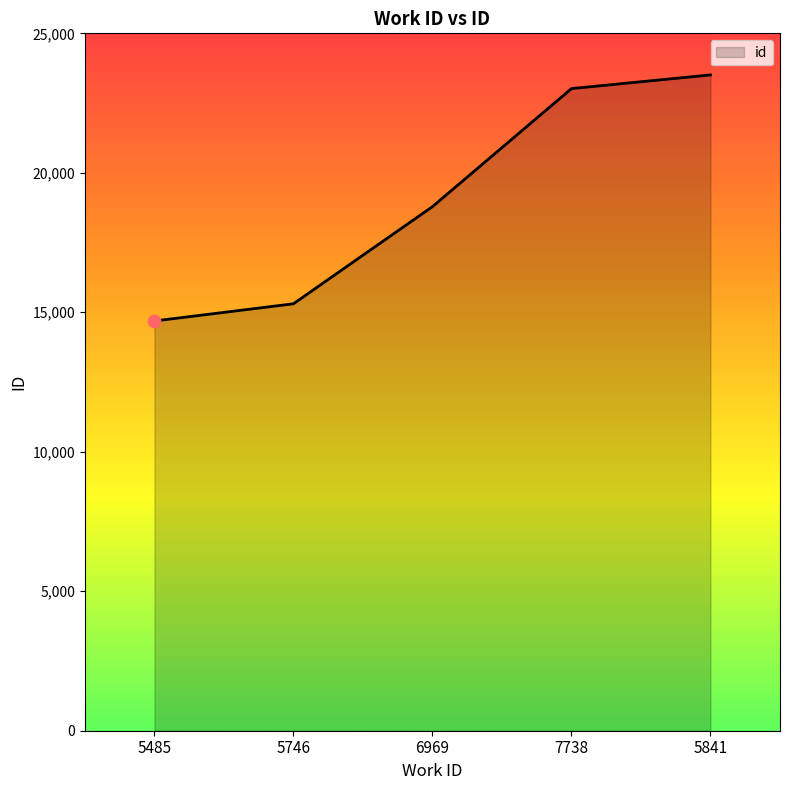

What is the ratio of the value at 5746 to the value at 5485?

1.0